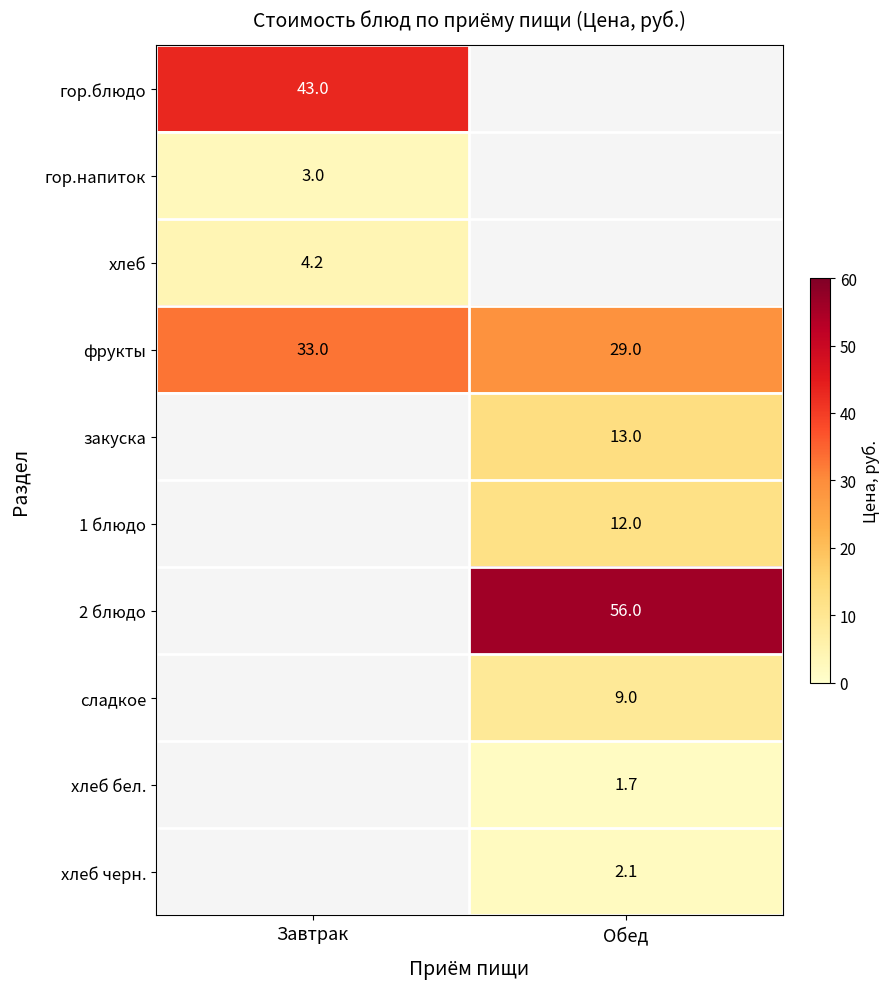

How many distinct data groups are displayed?

10